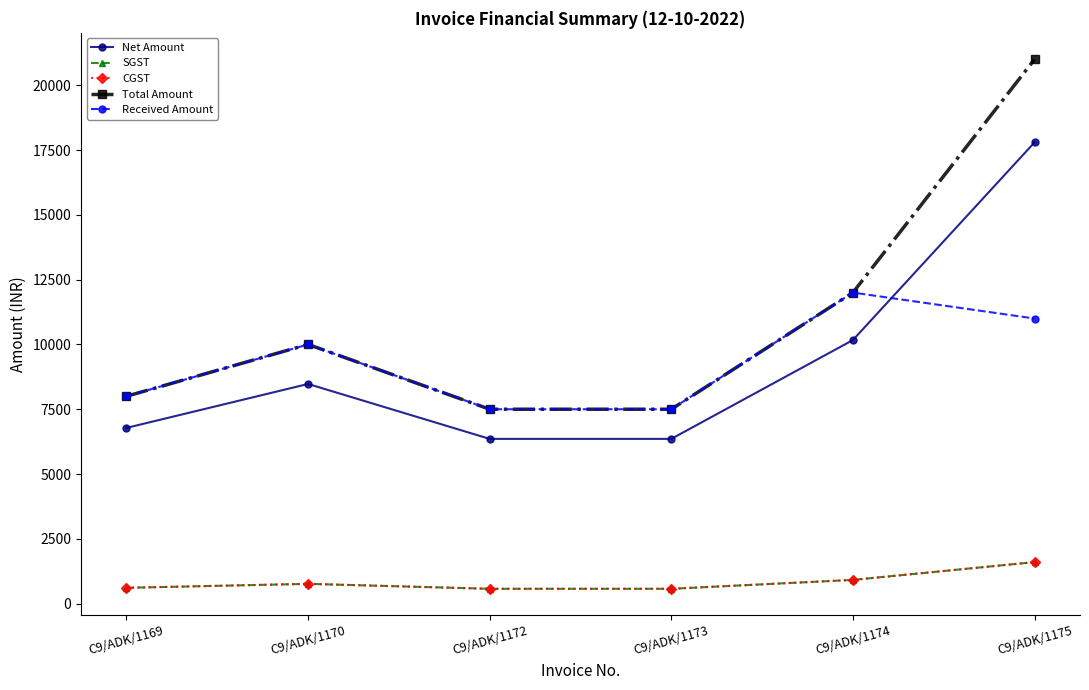

Which series ends up on top after the final intersection of Received Amount and Net Amount?

Net Amount